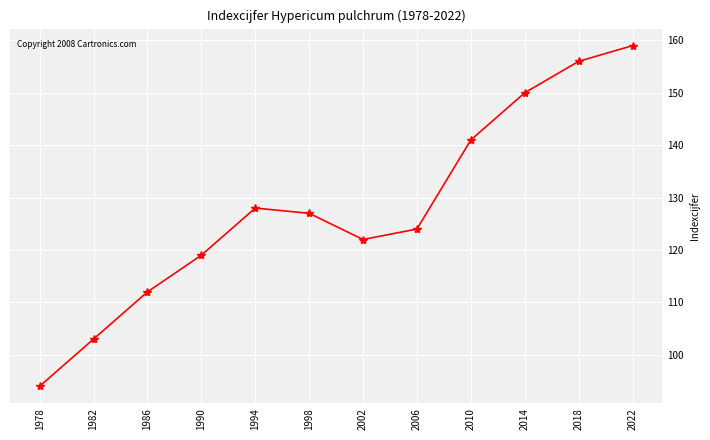

What is the change in value from 1982 to 2014?

+47